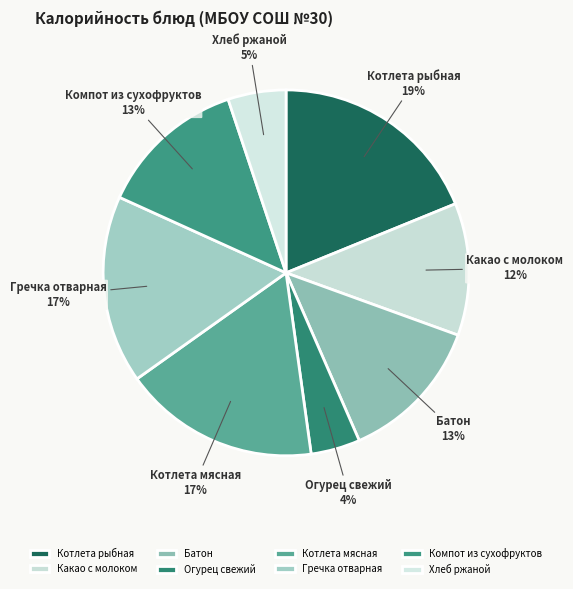

Between Котлета мясная and Огурец свежий, which is larger?

Котлета мясная